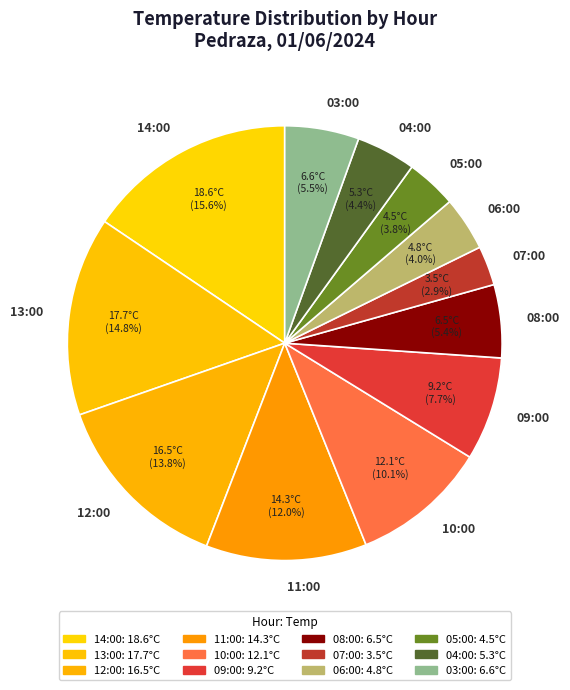

Which slice is the largest?

14:00